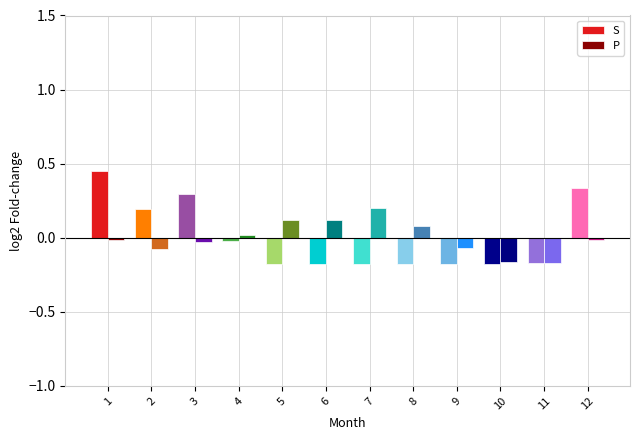

Which series changed the most between 1 and 7?

S